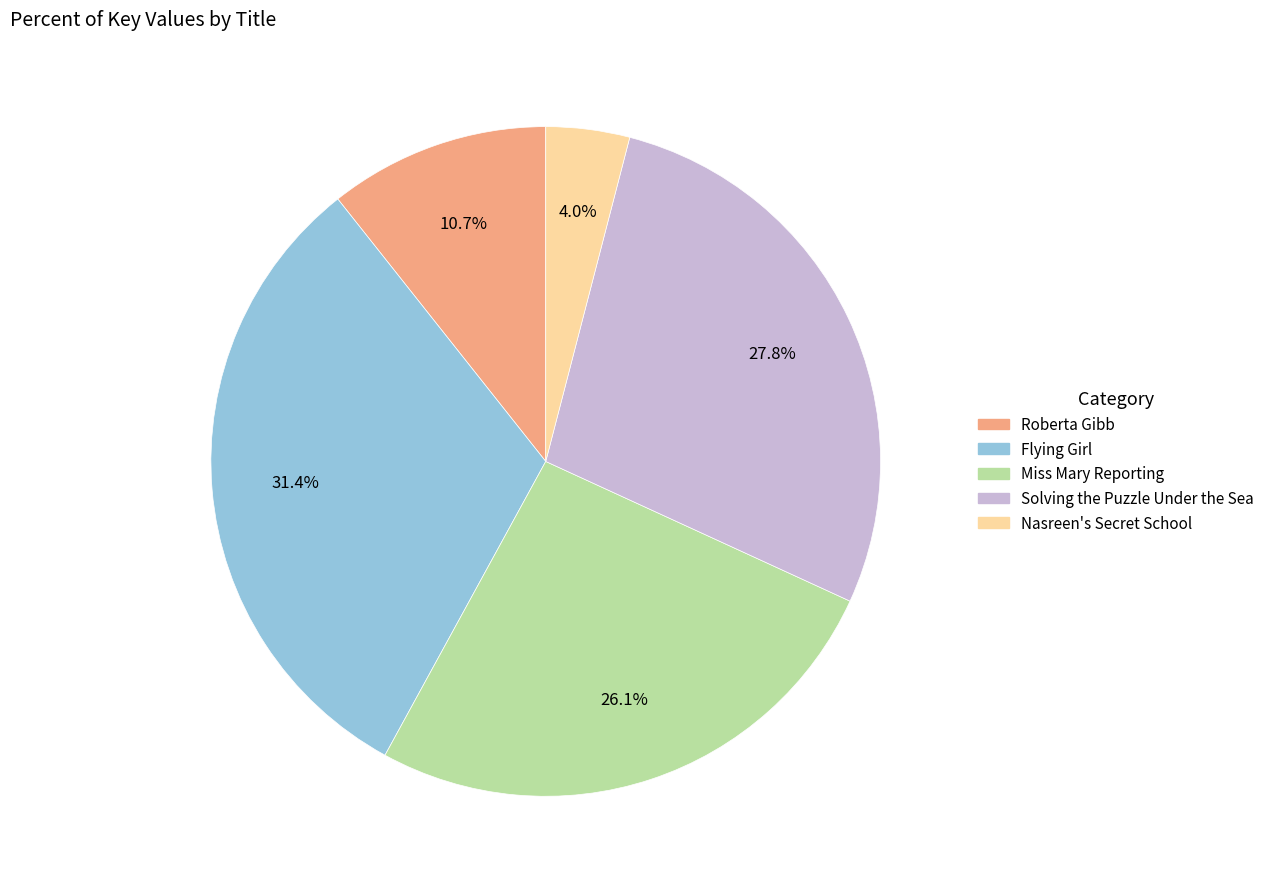

Does Miss Mary Reporting account for over 50% of the chart?

No